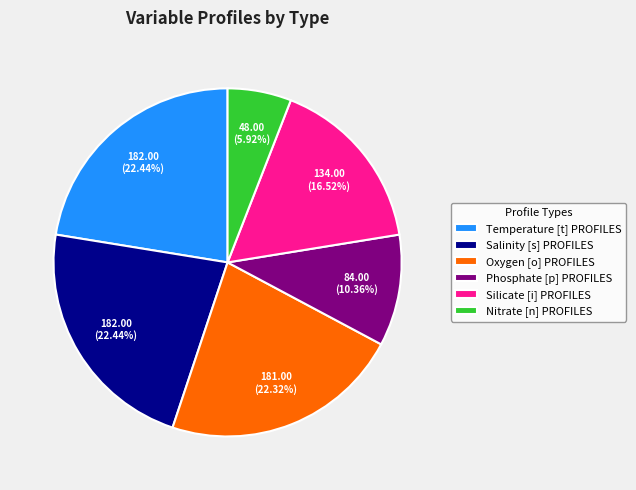

To the nearest percent, what percentage of the pie is Phosphate [p] PROFILES?

10%